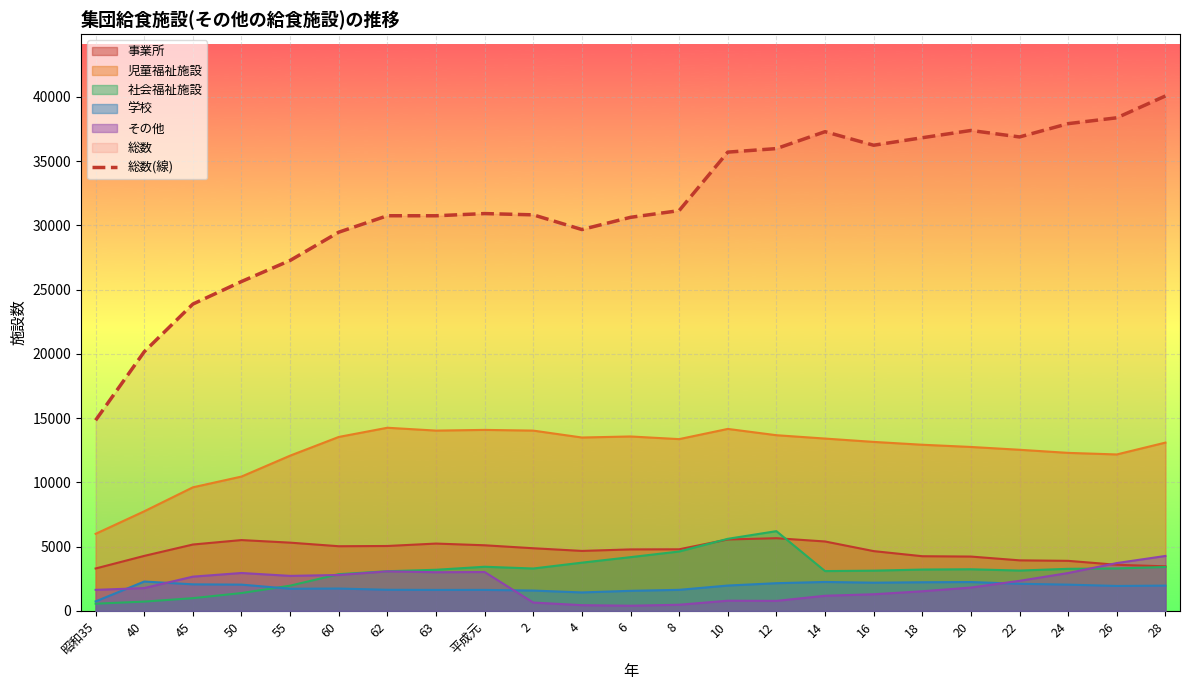

What is the average value?

31677